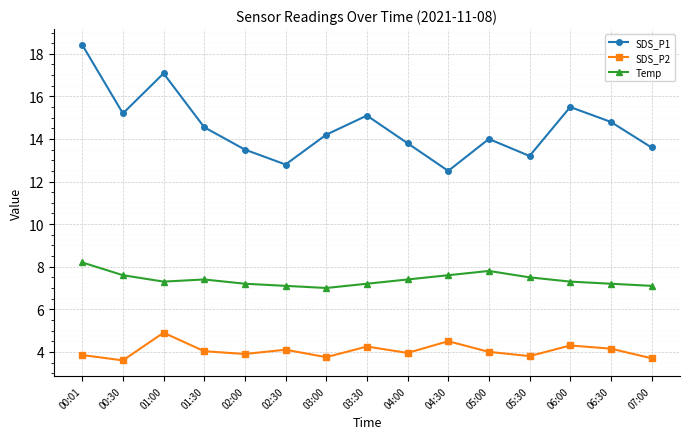

What is the difference between the maximum and minimum values in the SDS_P1 series?

5.9